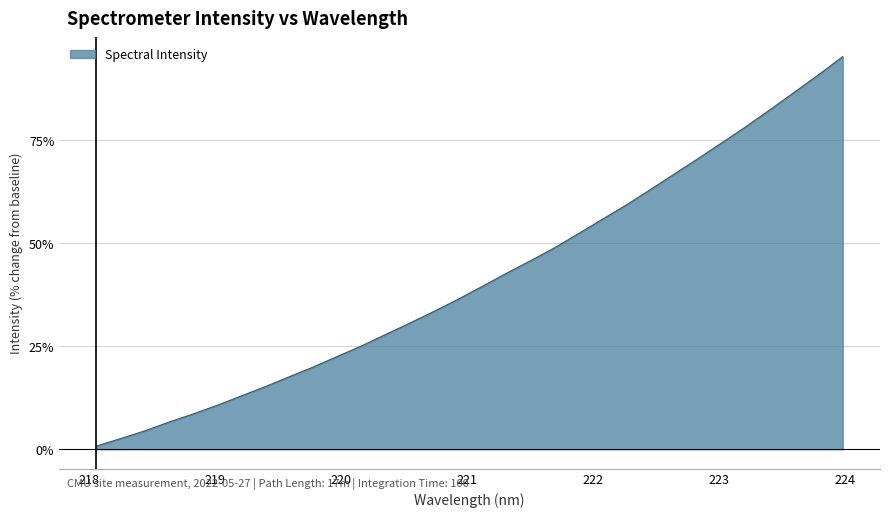

Does the chart have visible grid lines?

Yes